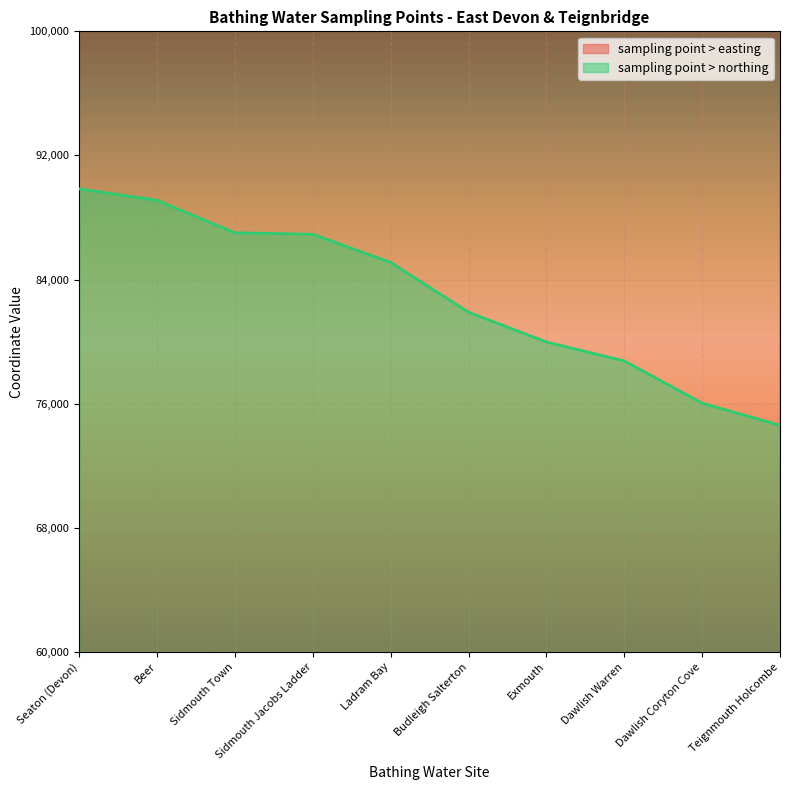

What is the sum of all sampling point > easting values?

3079261